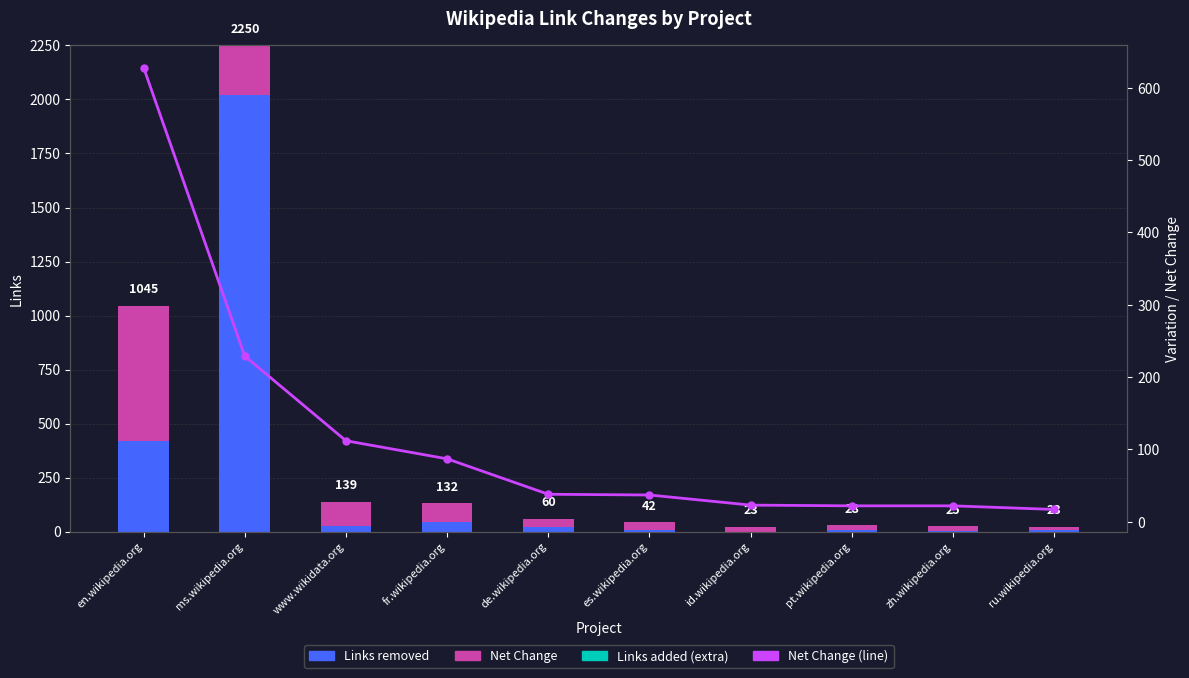

At how many categories does at least one series exceed 579?

2